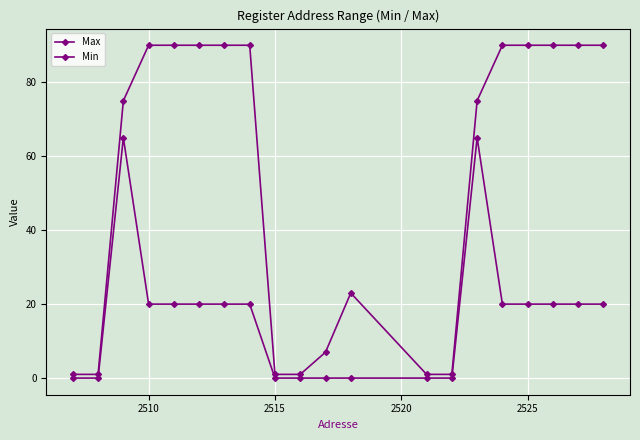

True or false: Min and Max cross at least once.

False